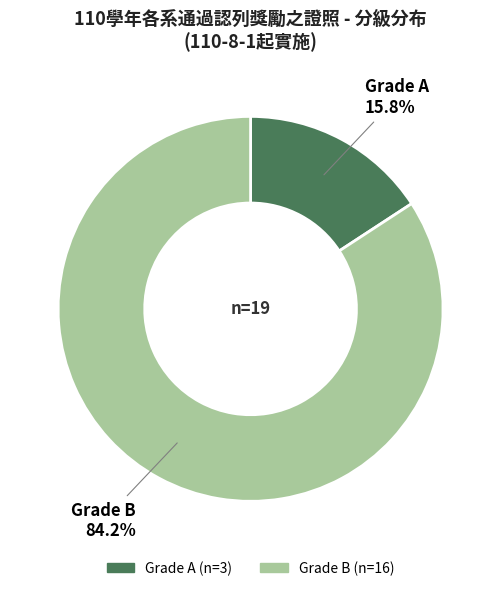

To the nearest percent, what is the average slice percentage?

50%